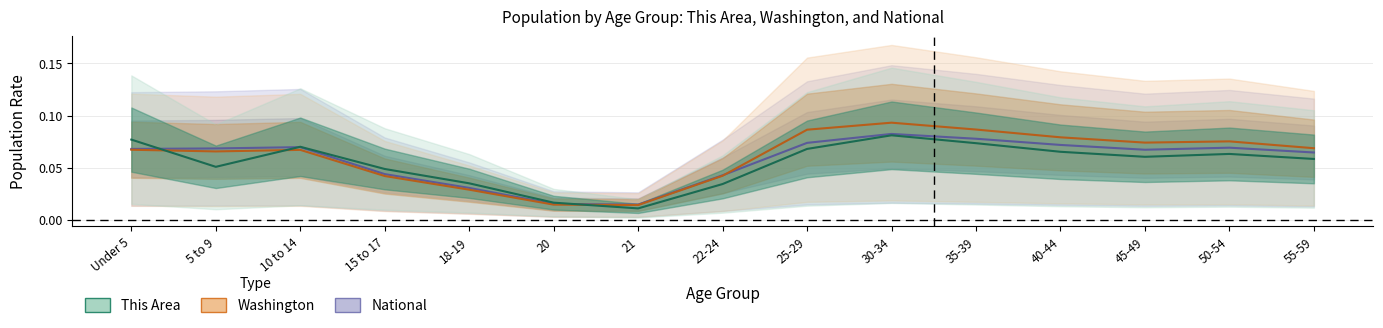

List the series in order of their overall mean, highest first.

Washington, National, This Area